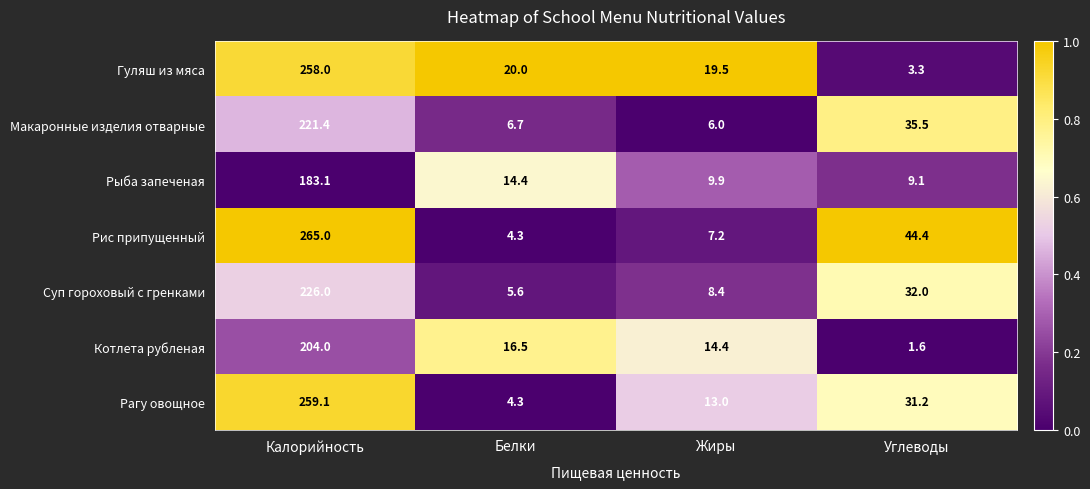

Reading left to right, list all the values displayed in this chart.

Гуляш из мяса: 258.0	20.0	19.5	3.3
Макаронные изделия отварные: 221.4	6.7	6.0	35.5
Рыба запеченая: 183.1	14.4	9.9	9.1
Рис припущенный: 265.0	4.3	7.2	44.4
Суп гороховый с гренками: 226.0	5.6	8.4	32.0
Котлета рубленая: 204.0	16.5	14.4	1.6
Рагу овощное: 259.1	4.3	13.0	31.2